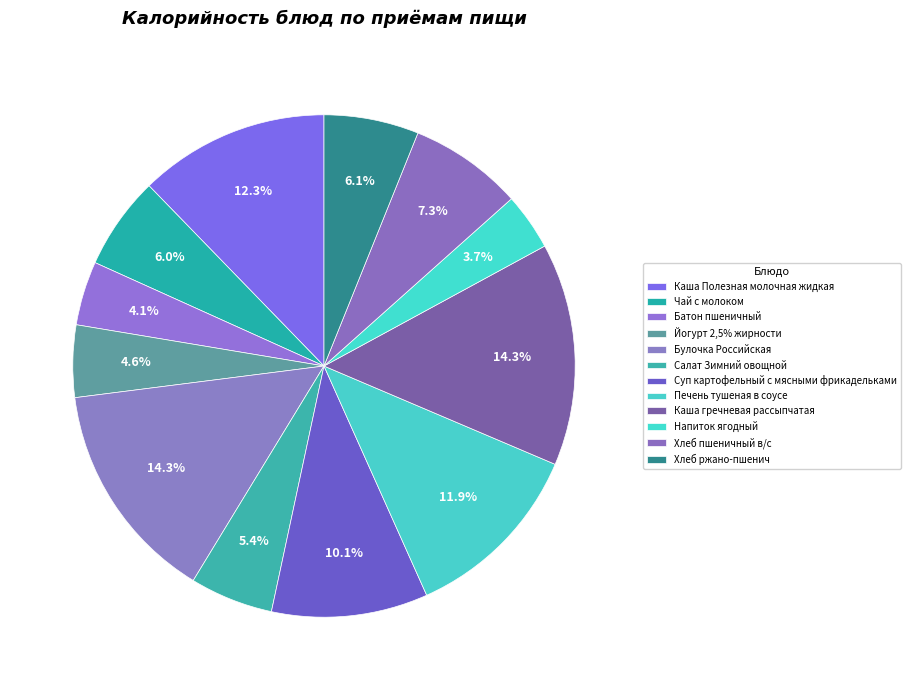

To the nearest percent, what percentage of the pie is Каша Полезная молочная жидкая?

12%